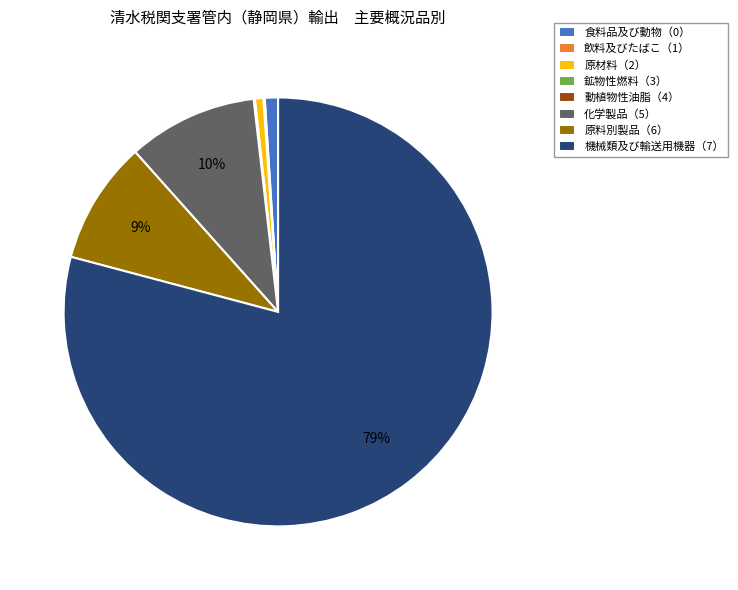

Do 機械類及び輸送用機器（7） and 化学製品（5） together represent more than half of the pie?

Yes